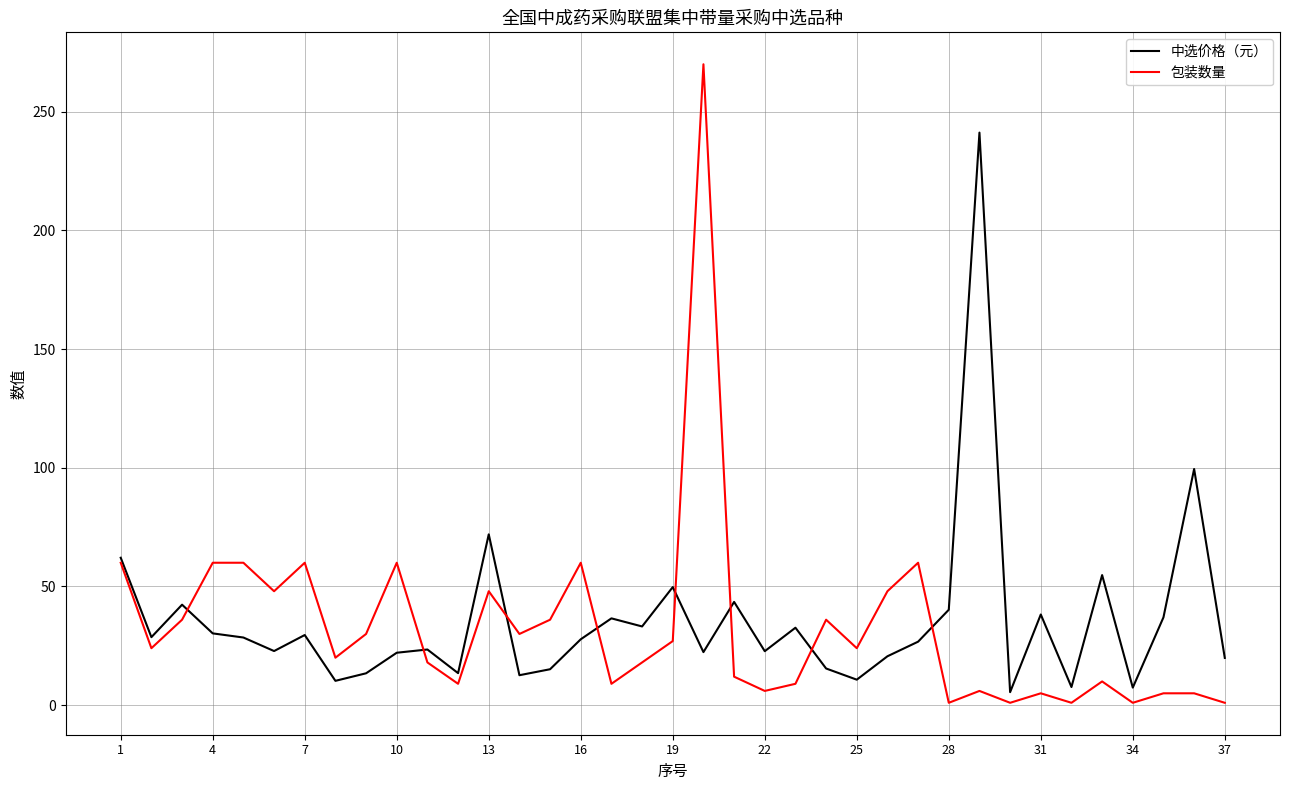

List the series in order of their peak value, highest first.

包装数量, 中选价格（元）